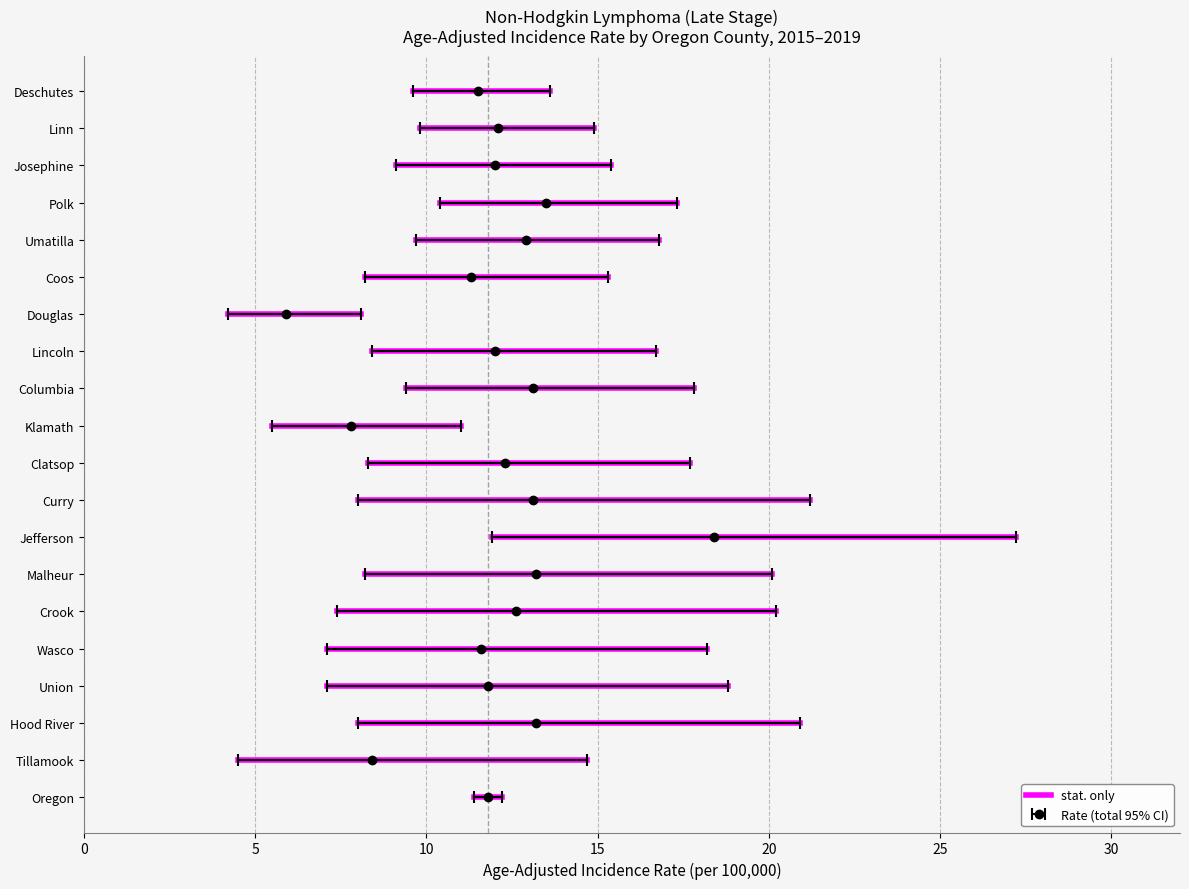

Rank the series at Wasco from highest to lowest value.

Upper 95% CI, Age-Adjusted Incidence Rate, Lower 95% CI